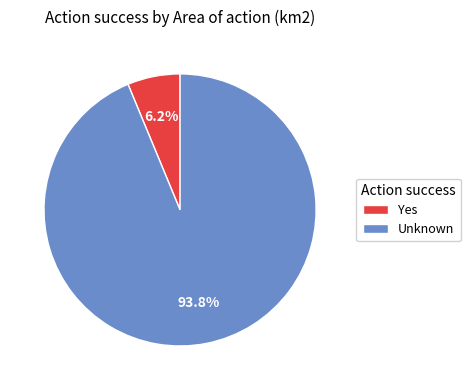

Combined, do Yes and Unknown account for over 50%?

Yes